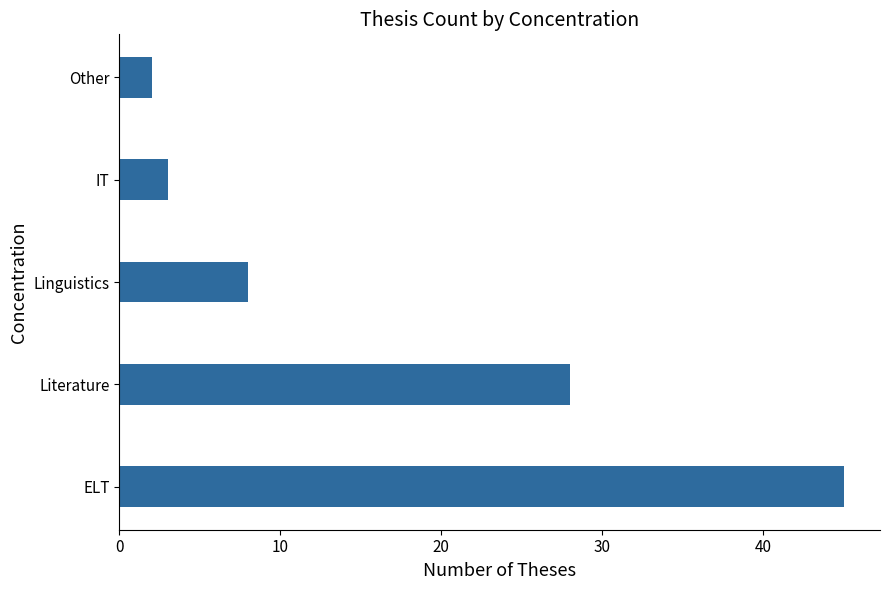

What is the average value?

17